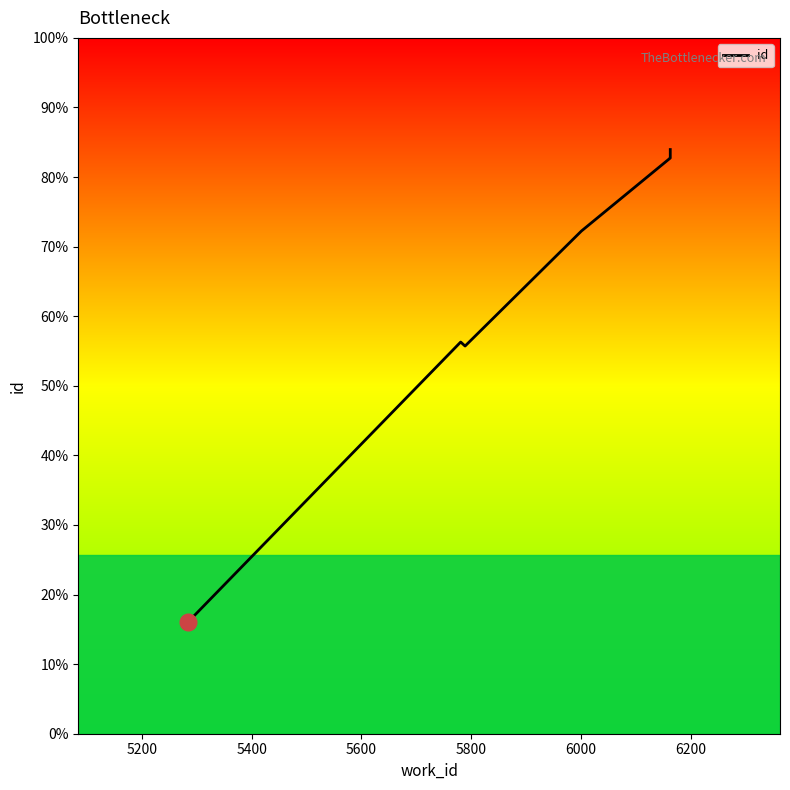

What is the label of the 8th point from the right?

5400